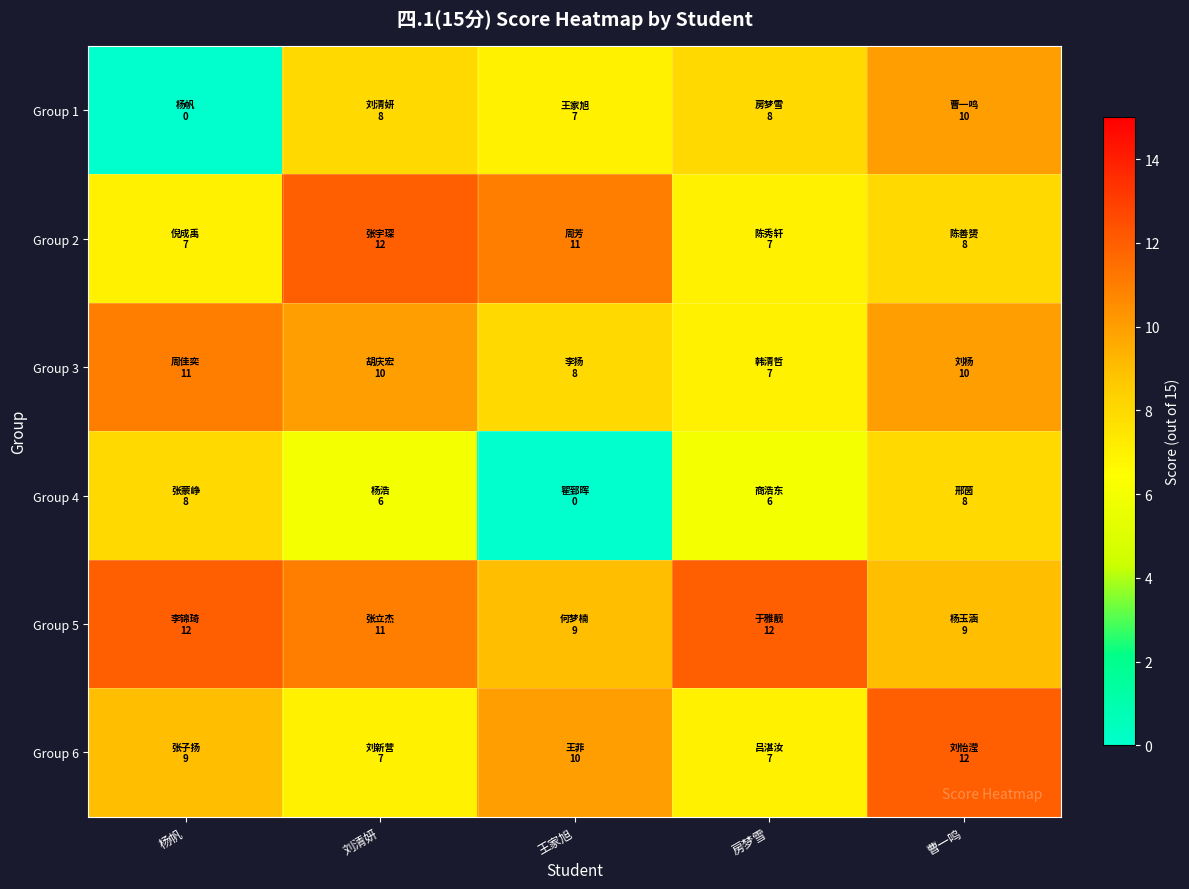

Reading left to right, extract all data points from this chart.

Group 1: 杨帆=0	刘清妍=8	王家旭=7	房梦雪=8	曹一鸣=10
Group 2: 杨帆=7	刘清妍=12	王家旭=11	房梦雪=7	曹一鸣=8
Group 3: 杨帆=11	刘清妍=10	王家旭=8	房梦雪=7	曹一鸣=10
Group 4: 杨帆=8	刘清妍=6	王家旭=0	房梦雪=6	曹一鸣=8
Group 5: 杨帆=12	刘清妍=11	王家旭=9	房梦雪=12	曹一鸣=9
Group 6: 杨帆=9	刘清妍=7	王家旭=10	房梦雪=7	曹一鸣=12